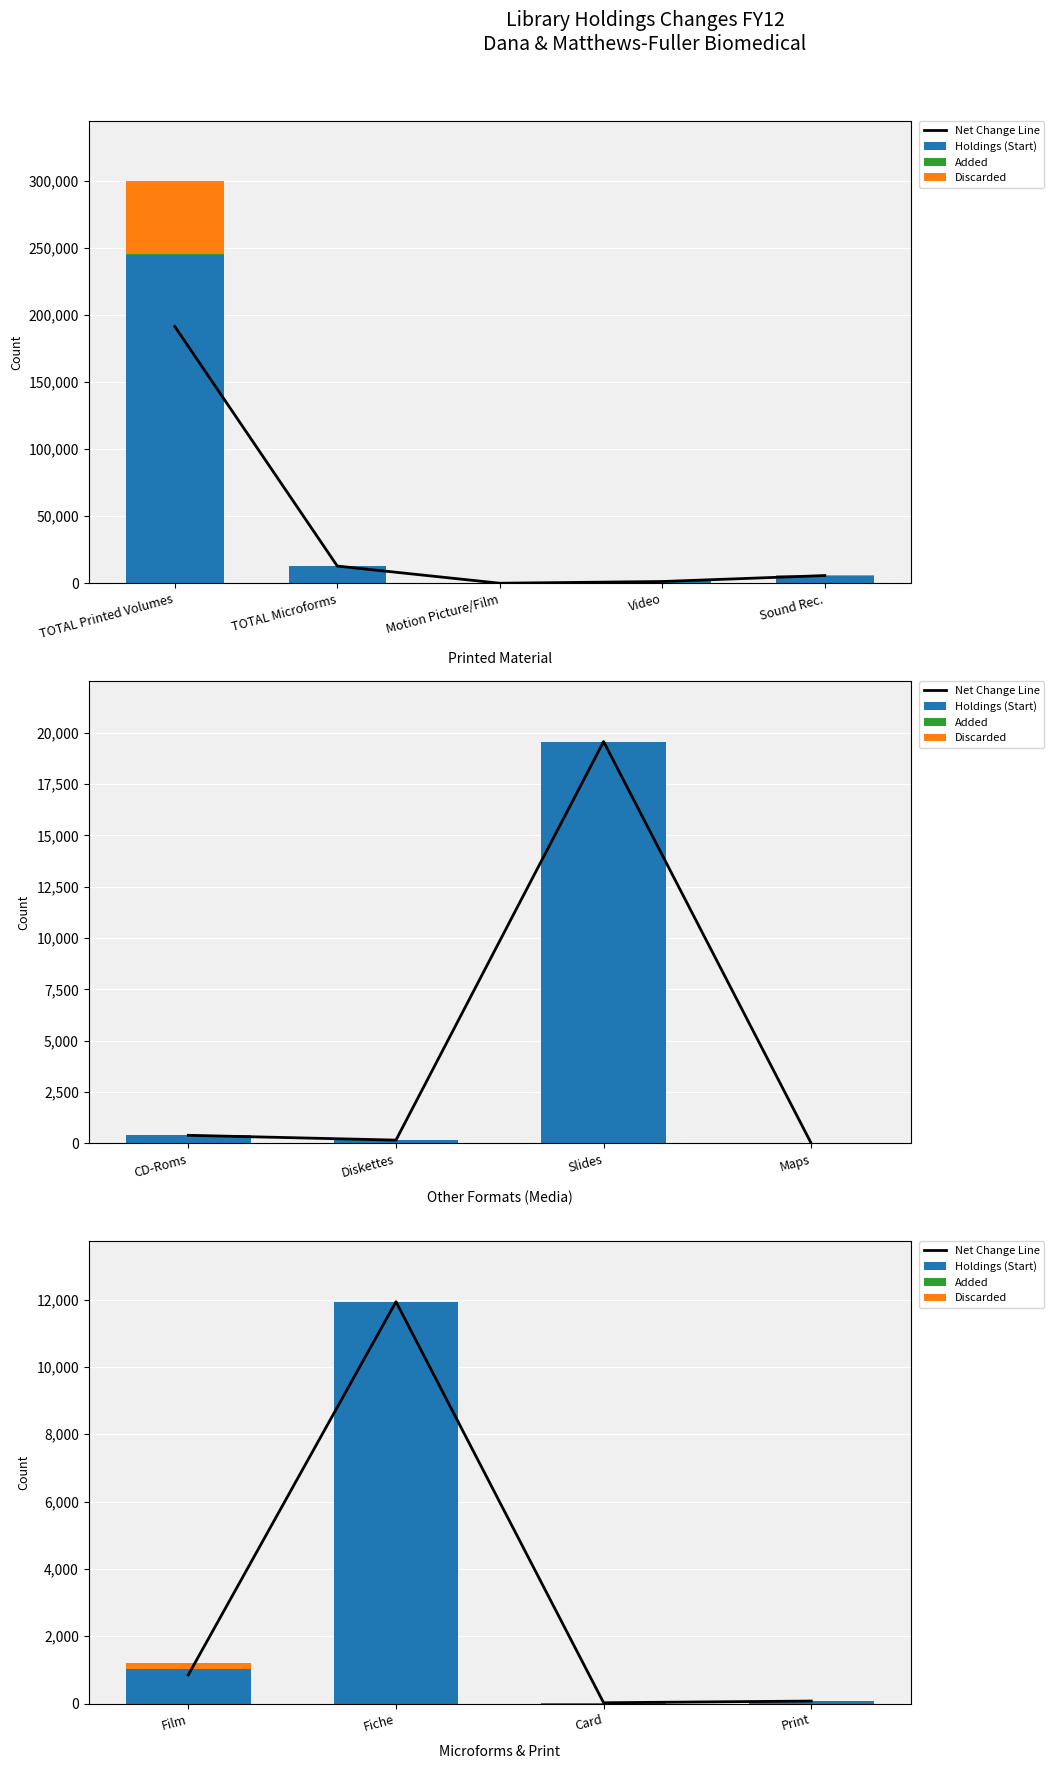

Which series has the widest spread of values?

Holdings (Start)